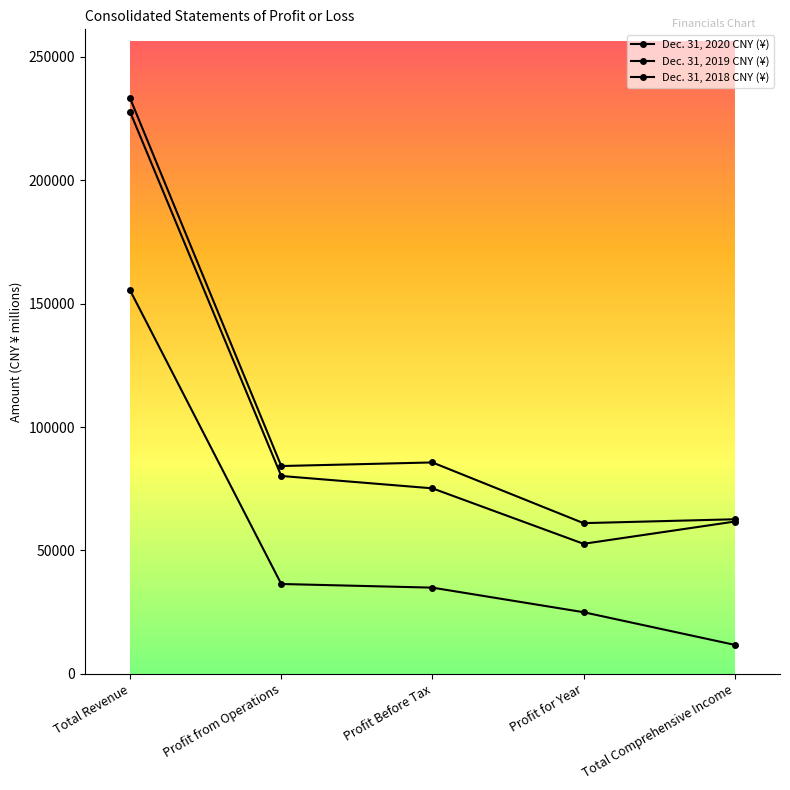

How many lines are shown in the chart?

3